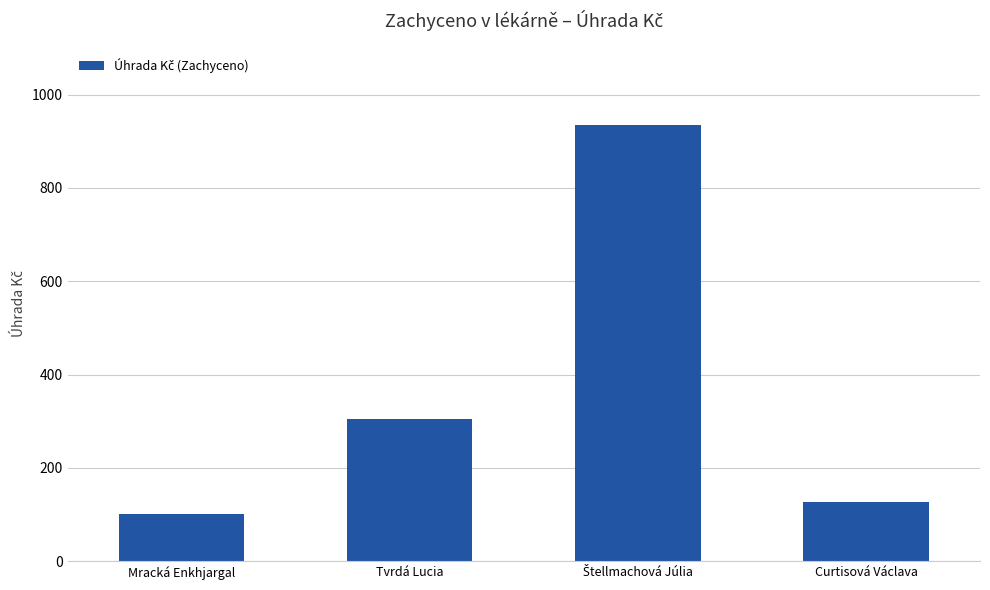

Reading right to left, list all the values displayed in this chart.

127.9	934.4	305.1	100.9